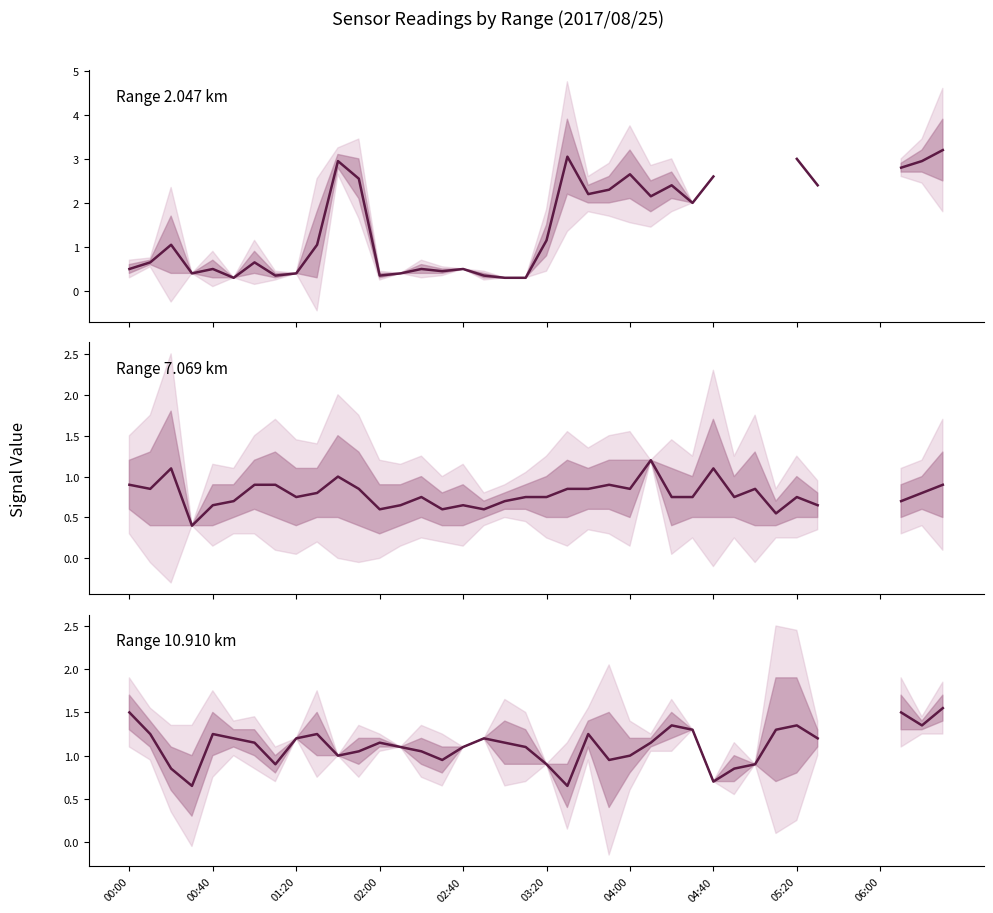

How many intersections are there between Range 7.069 km and Range 2.047 km?

3